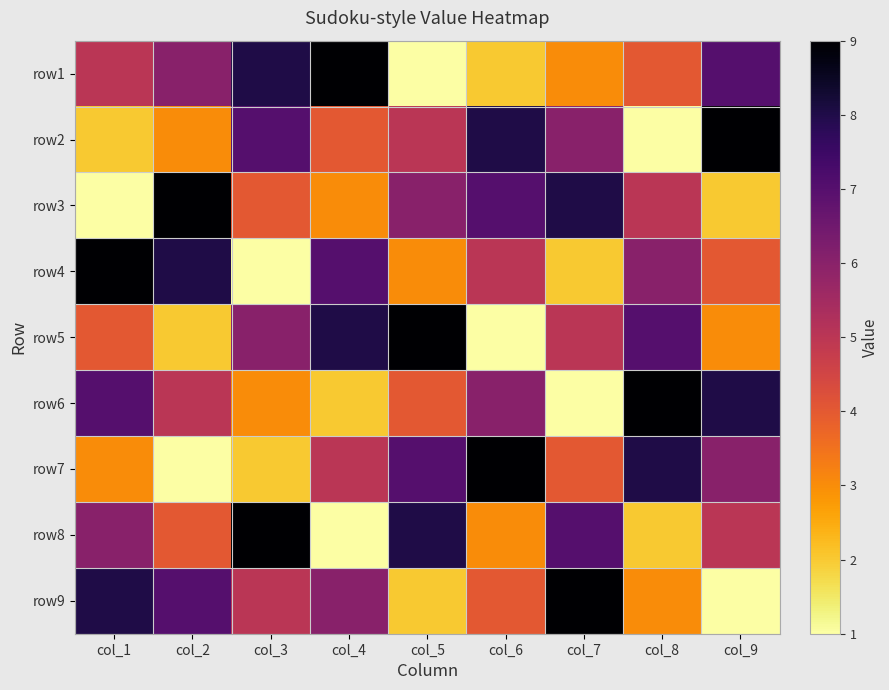

At col_5, list the series in order from smallest to largest.

row1, row9, row4, row6, row2, row3, row7, row8, row5